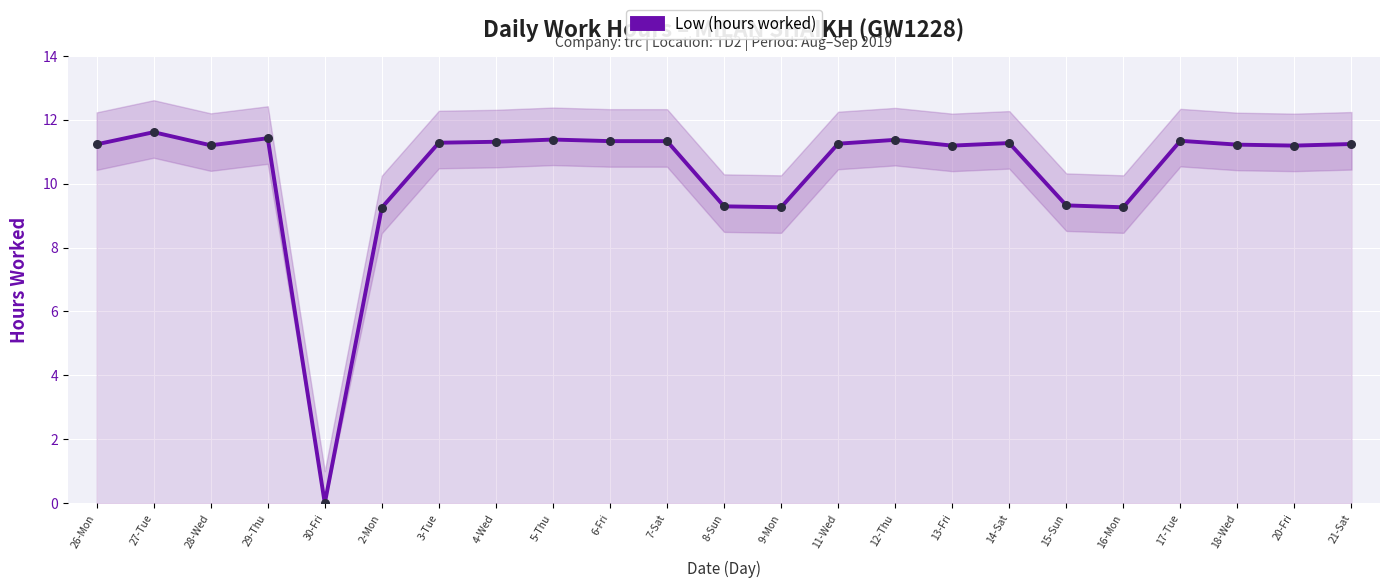

Approximately how many times larger is the value at 7-Sat compared to 9-Mon?

1.2